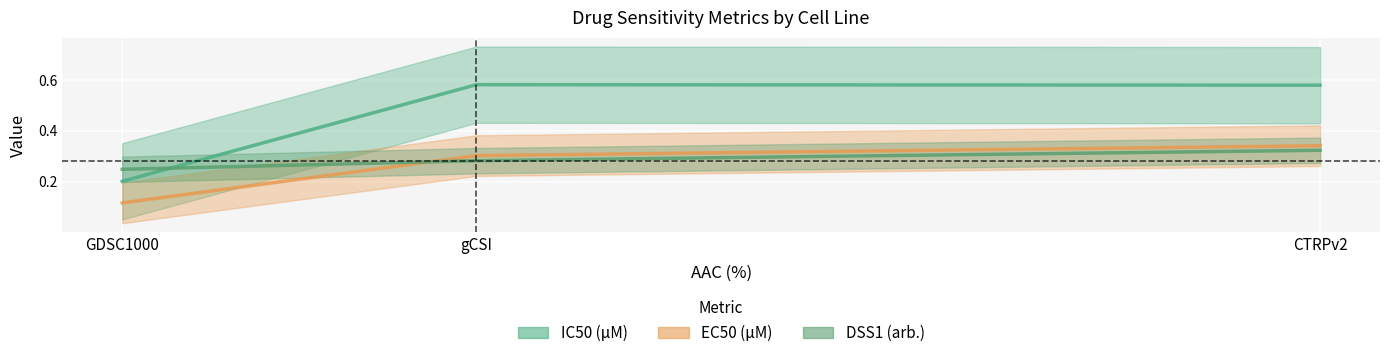

What is the sum of the IC50 (µM) values at CTRPv2 and gCSI?

1.2